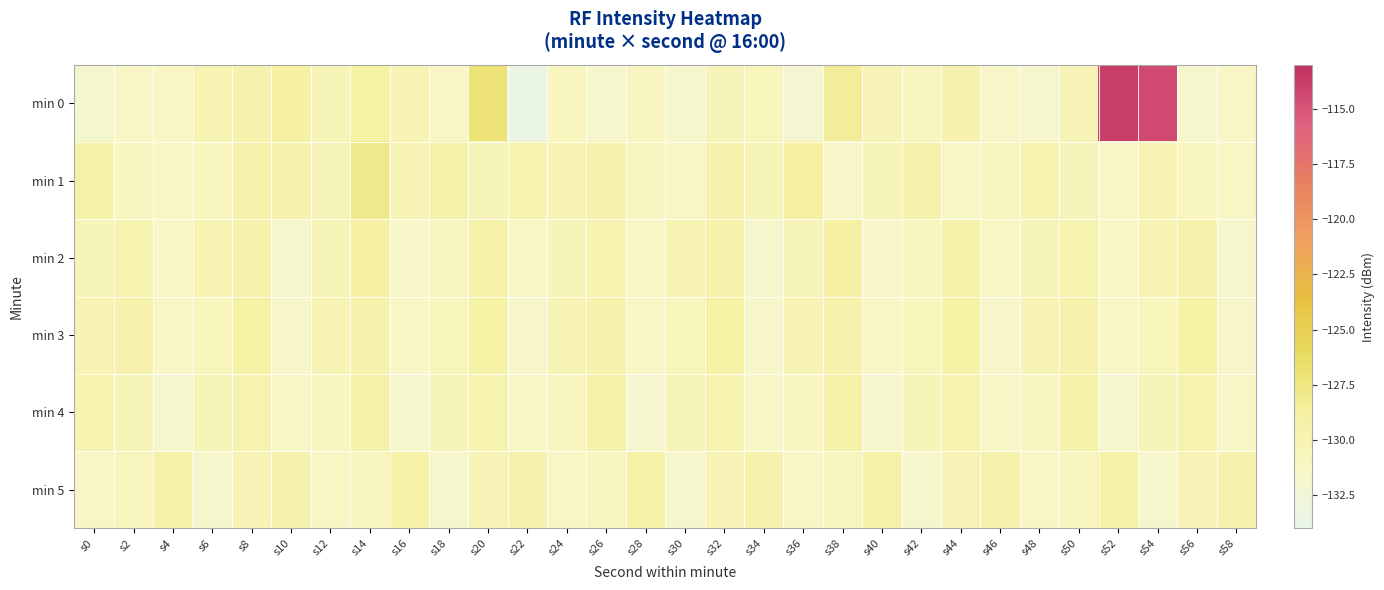

List the series in order of their peak value, lowest first.

min 4, min 5, min 3, min 2, min 1, min 0